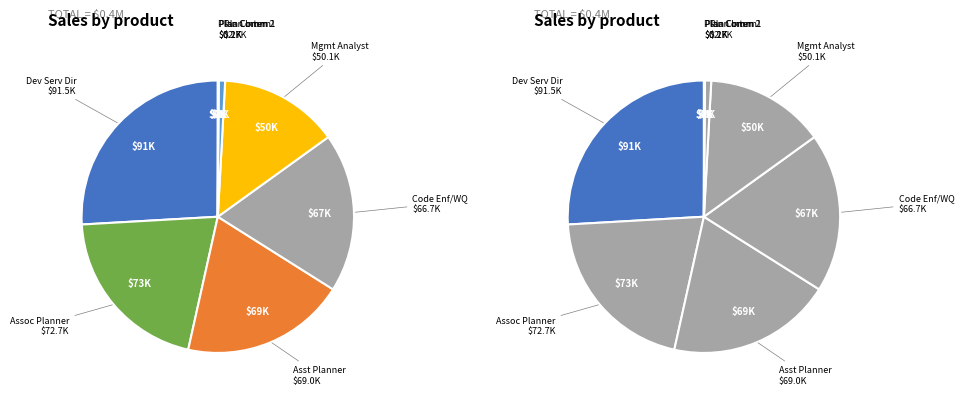

What percentage is the Assistant Planner slice, to the nearest percent?

20%